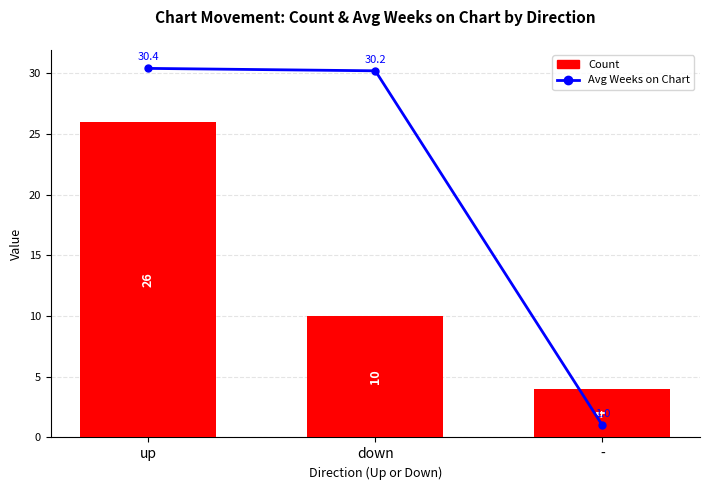

At which category is the sum across all series the highest?

up